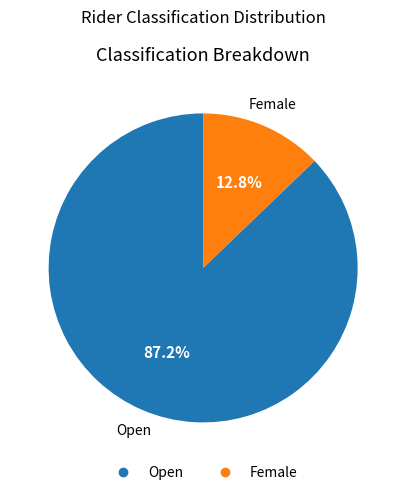

Is it true that Open is 95% of the pie?

False